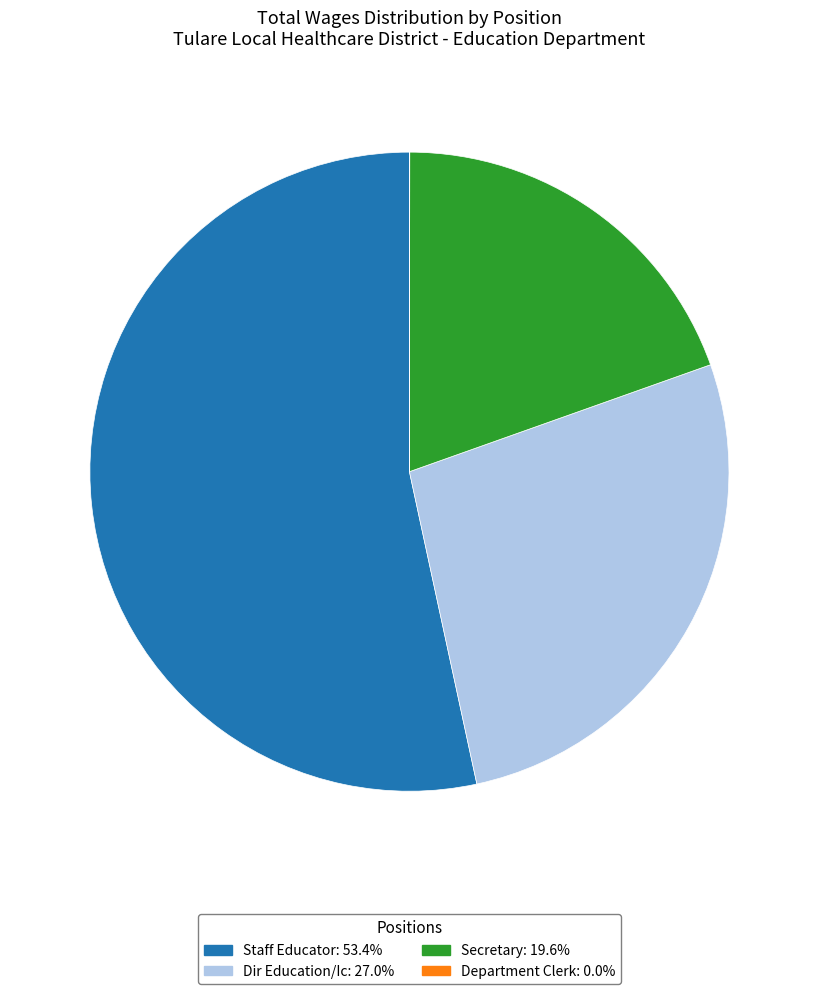

Which slice represents more than half of the pie?

Staff Educator